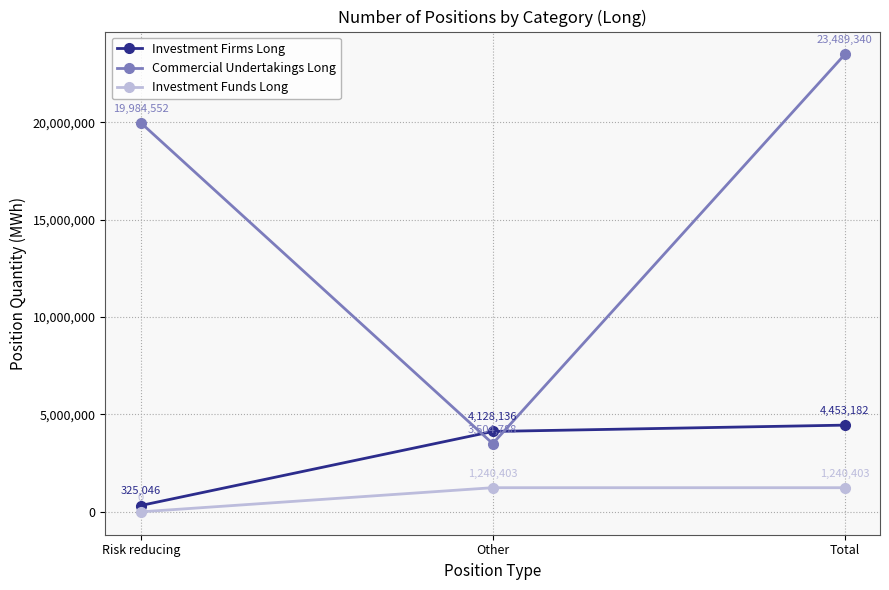

How many data points in Investment Funds Long are less than 1240403?

1